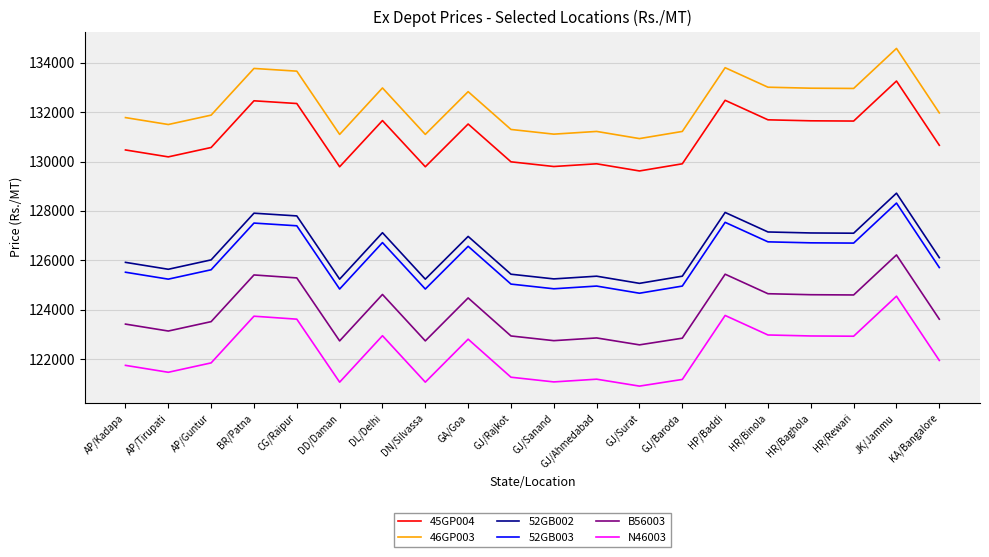

What is the average value of the N46003 series?

122254